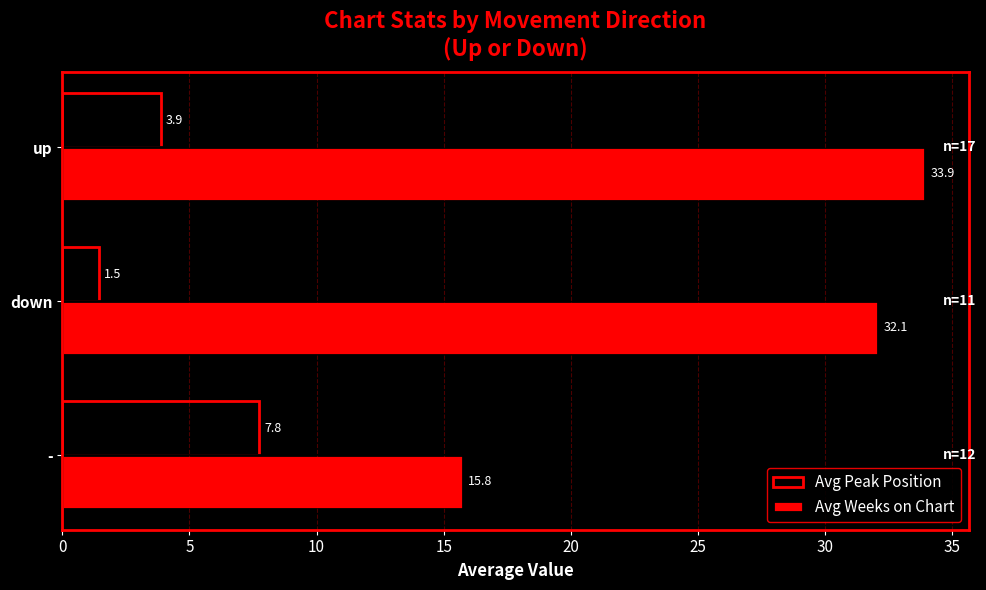

What is the lowest value of the Avg Peak Position series?

1.5